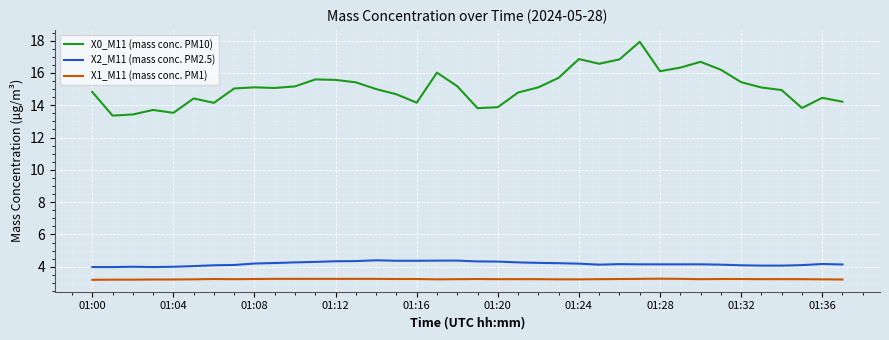

Which series has the largest total across all categories?

X0_M11 (mass conc. PM10)